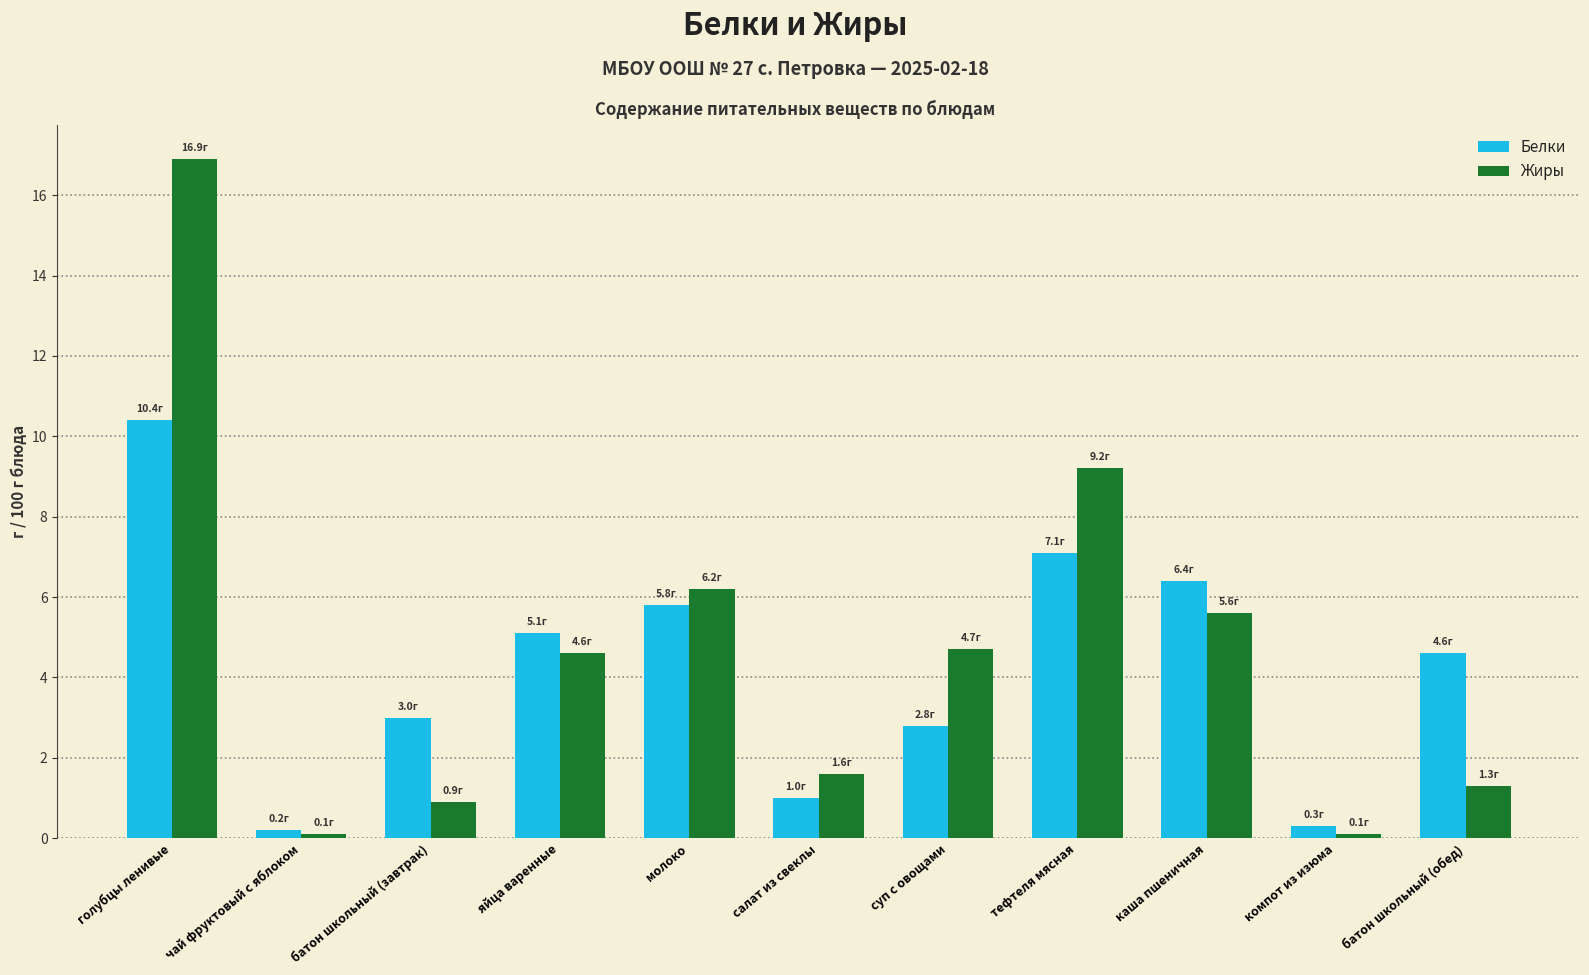

What value does the Белки series have at батон школьный (обед)?

4.6